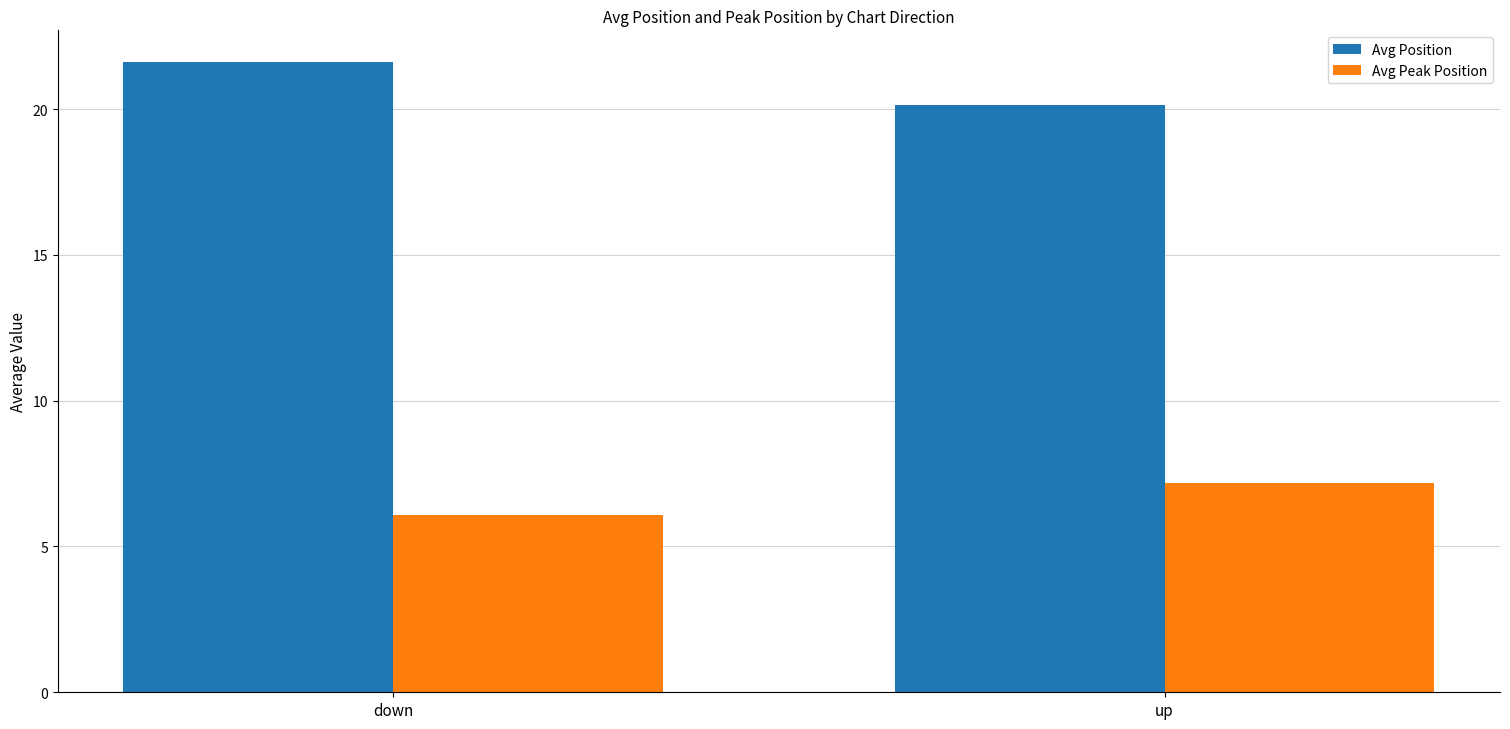

What is the spread (max minus min) of values at up?

13.0